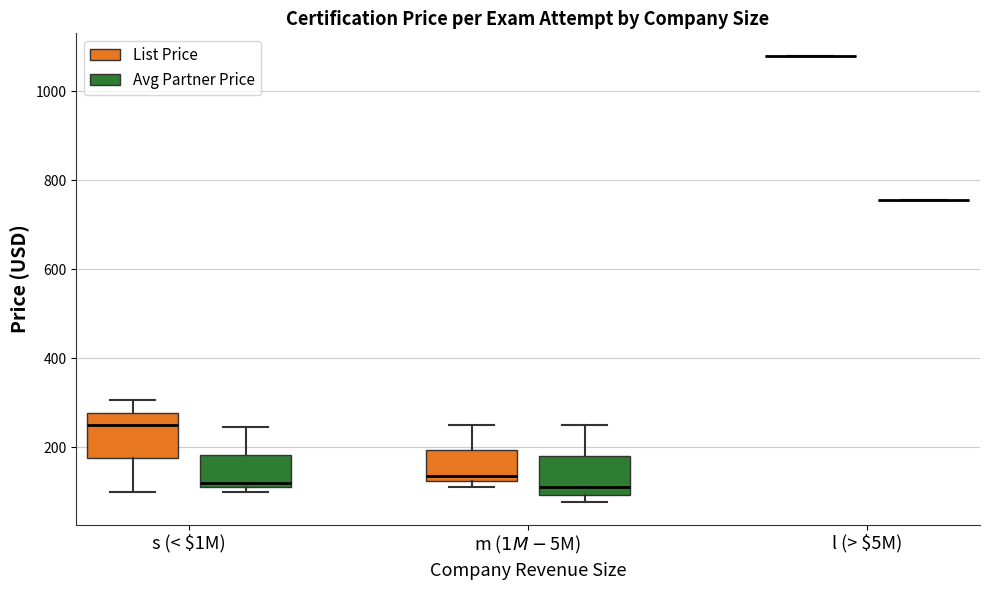

Reading left to right, transcribe this box plot: for each box, give where its median line is, the range the box spans, and where its two whiskers end, as read against the y-axis. The values are not printed on the chart, so give them approximately, as read against the axis.

s (< $1M) (List Price): median 260, box 180 to 280, whiskers 100 to 300
s (< $1M) (Avg Partner Price): median 120 (just above the box's lower edge), box 120 to 180, whiskers 100 to 240
m ($1M-$5M) (List Price): median 140, box 120 to 200, whiskers 120 (just below the box's lower edge) to 260
m ($1M-$5M) (Avg Partner Price): median 120, box 100 to 180, whiskers 80 to 260
l (> $5M) (List Price): box collapsed to a line at 1080, whiskers 1080 to 1080
l (> $5M) (Avg Partner Price): box collapsed to a line at 760, whiskers 760 to 760